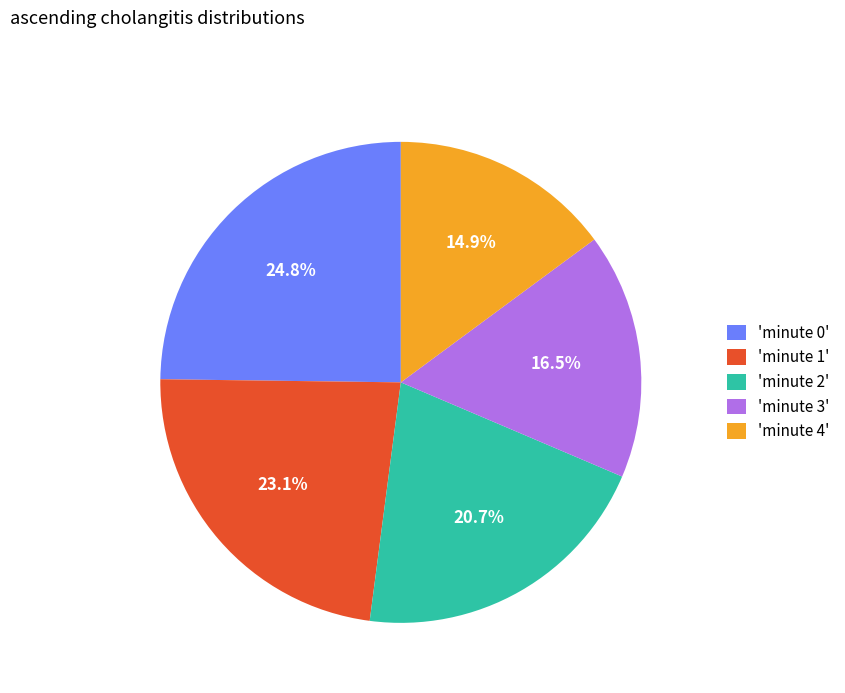

What portion of the pie excludes 'minute 2'?

79.3%